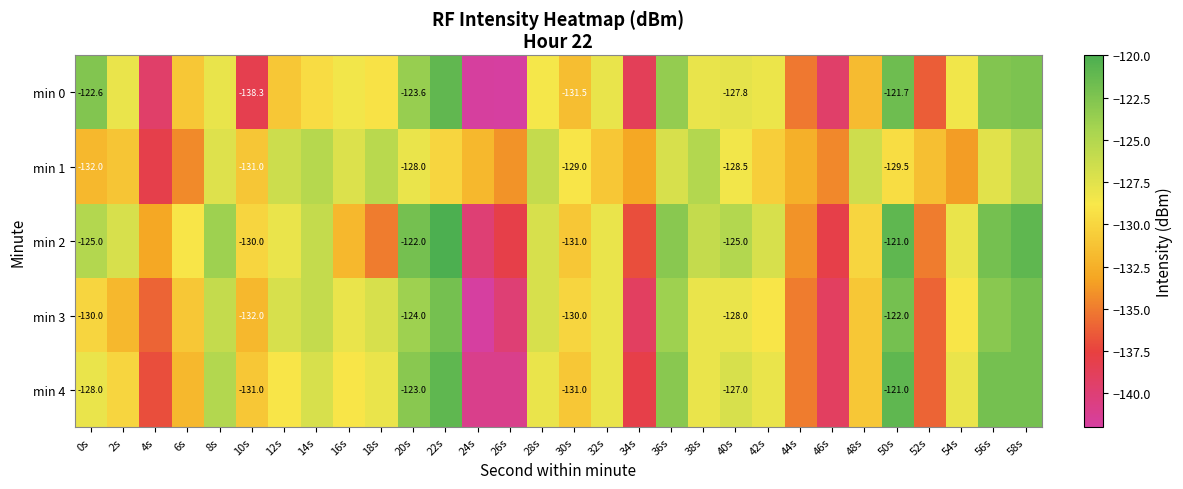

True or false: min 2 has a value of -130.0 at 48s.

True